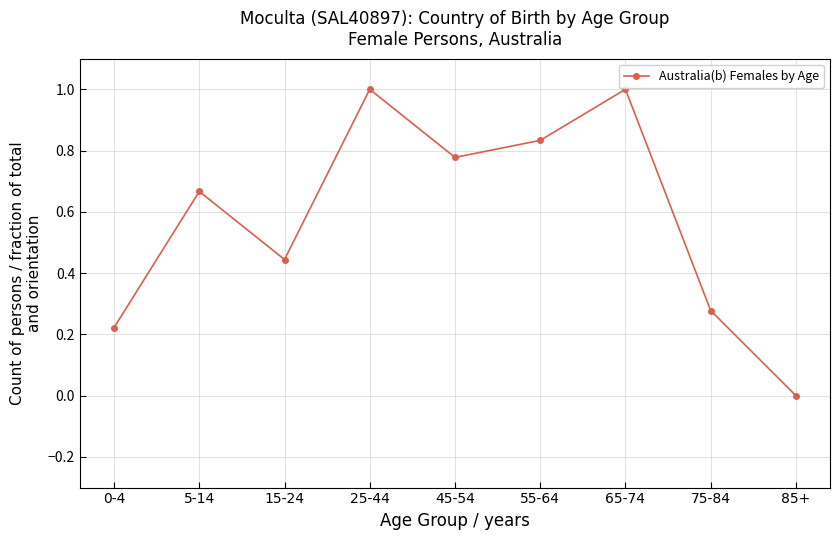

The chart shows a value of 1.6 at 25-44. True or false?

False